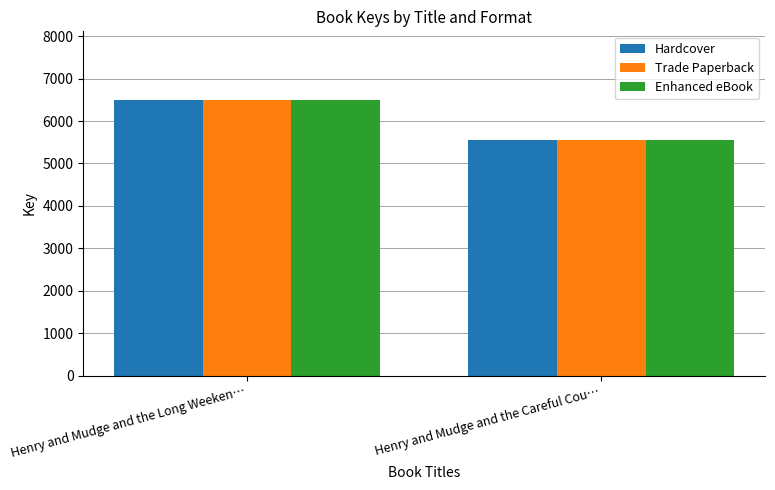

The value of Hardcover at Henry and Mudge and the Careful Cou… is 5544. True or false?

True